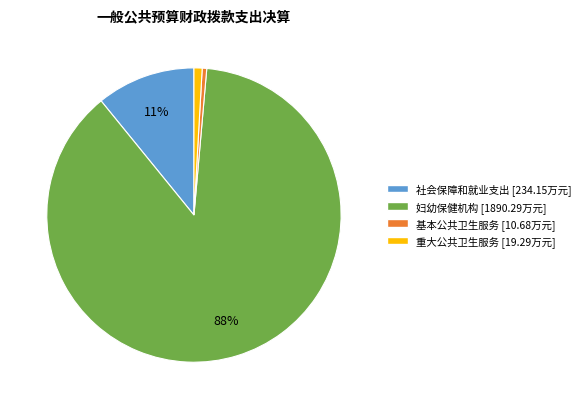

What is the majority slice?

妇幼保健机构